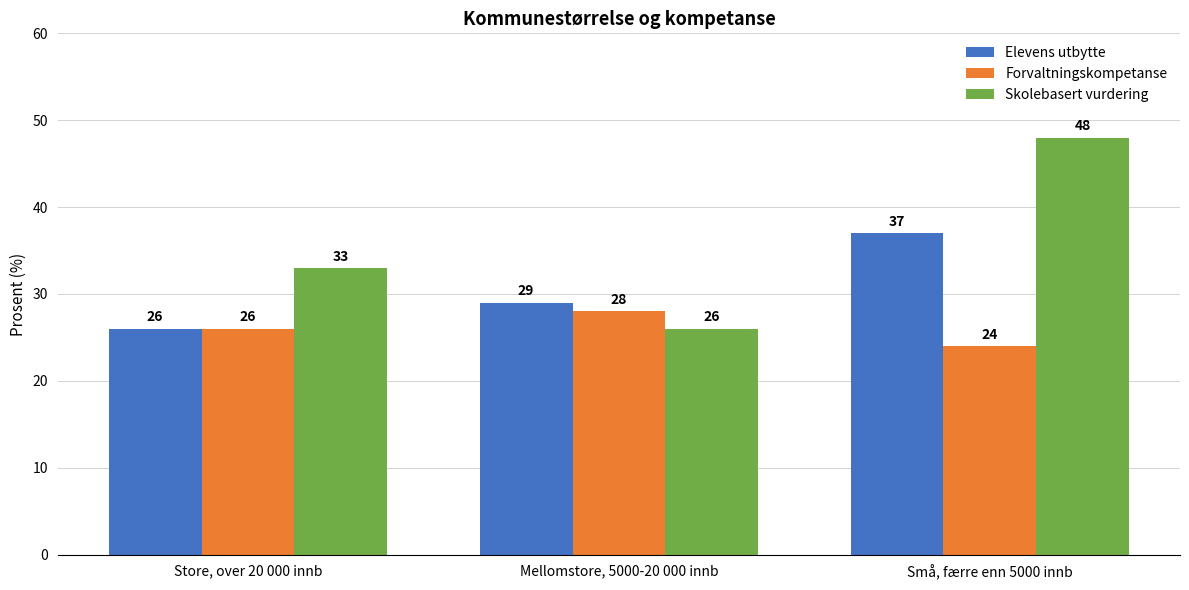

Read the Skolebasert vurdering value at Mellomstore, 5000-20 000 innb, to the nearest 5.

25